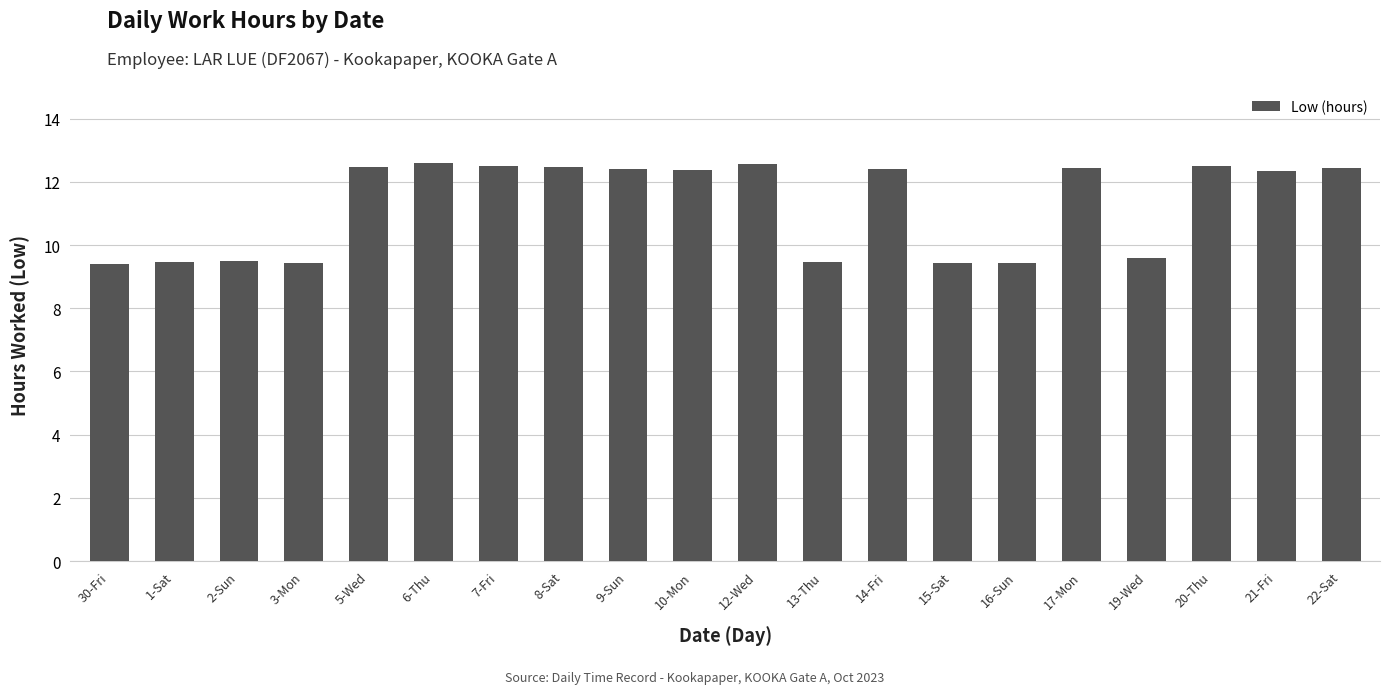

Which has a higher value, 3-Mon or 21-Fri?

21-Fri